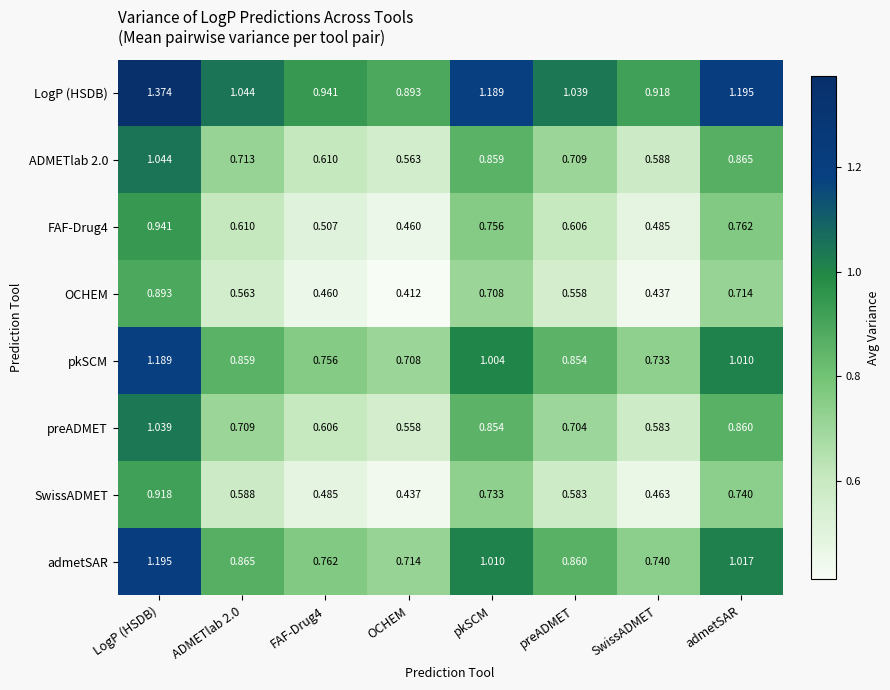

At which label does ADMETlab 2.0 reach its minimum?

OCHEM